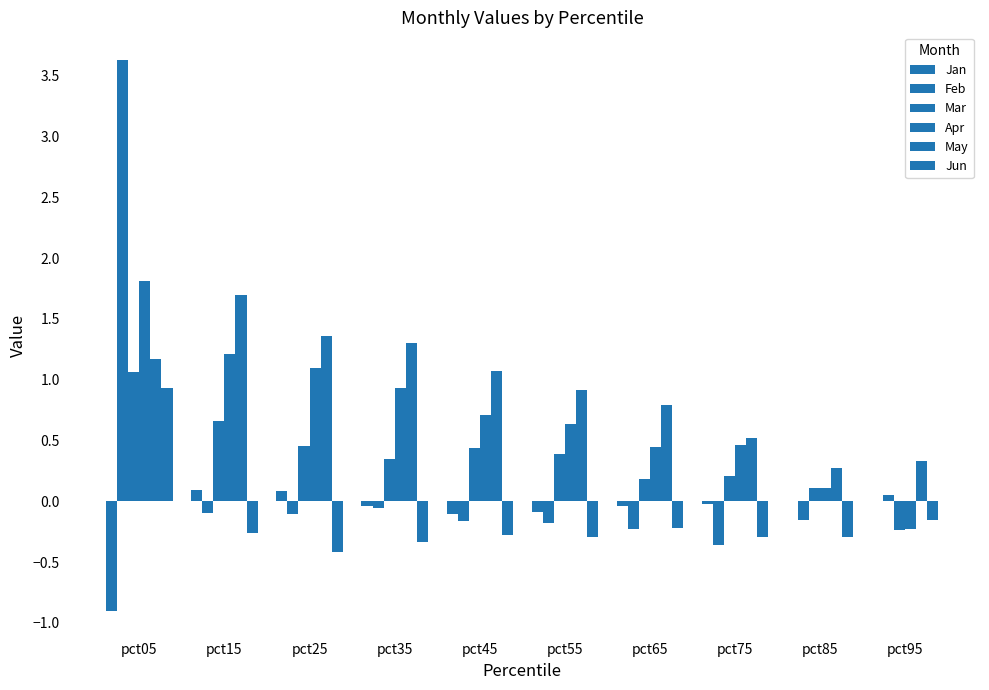

The May series shows 0.5 at pct45. True or false?

False